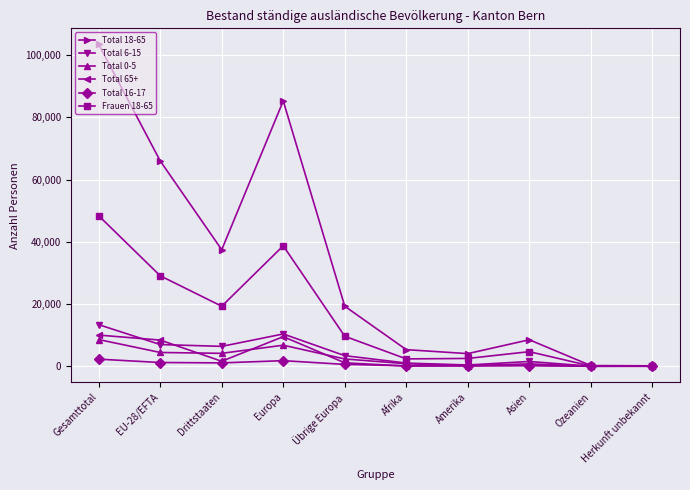

Is it true that Total 18-65 equals 42219 at EU-28/EFTA?

False